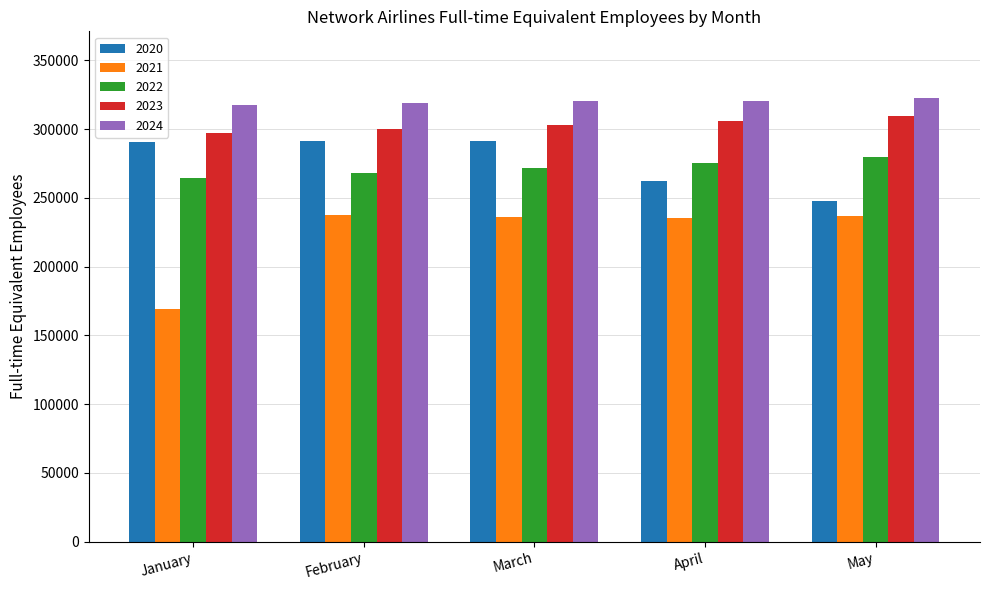

Does the chart contain any negative values?

No